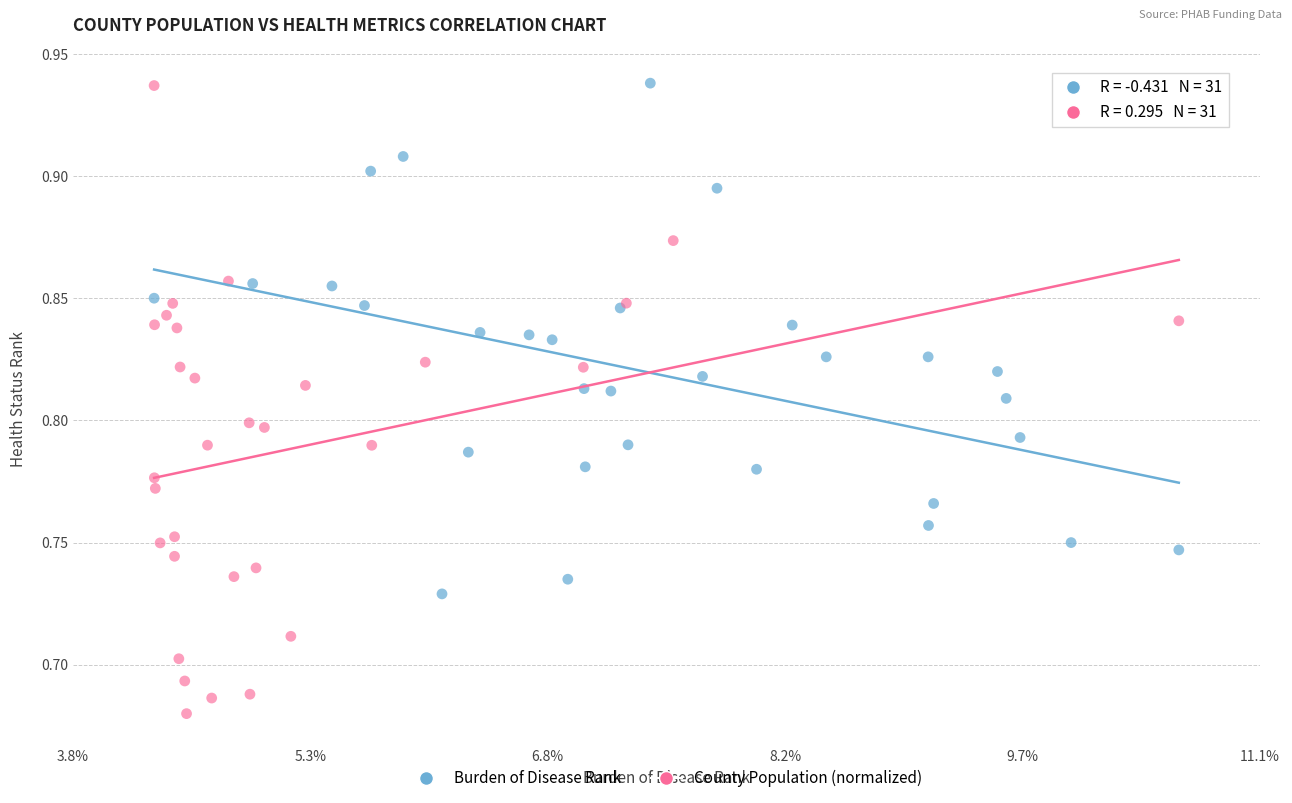

Which series has the widest spread of Y values?

County Population (normalized)